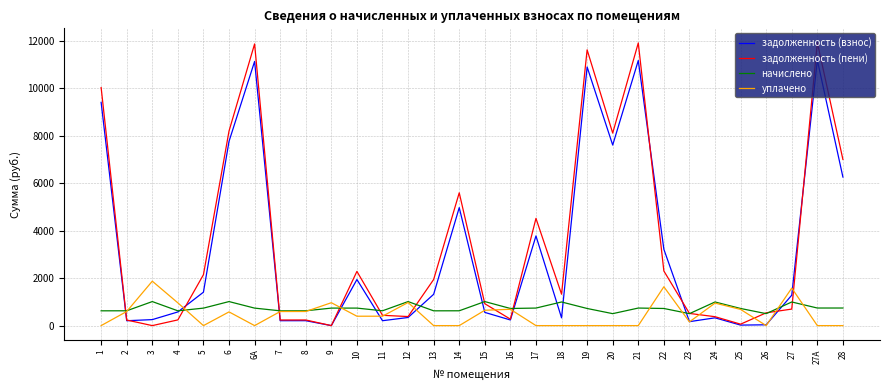

At which label does начислено first exceed 736?

3